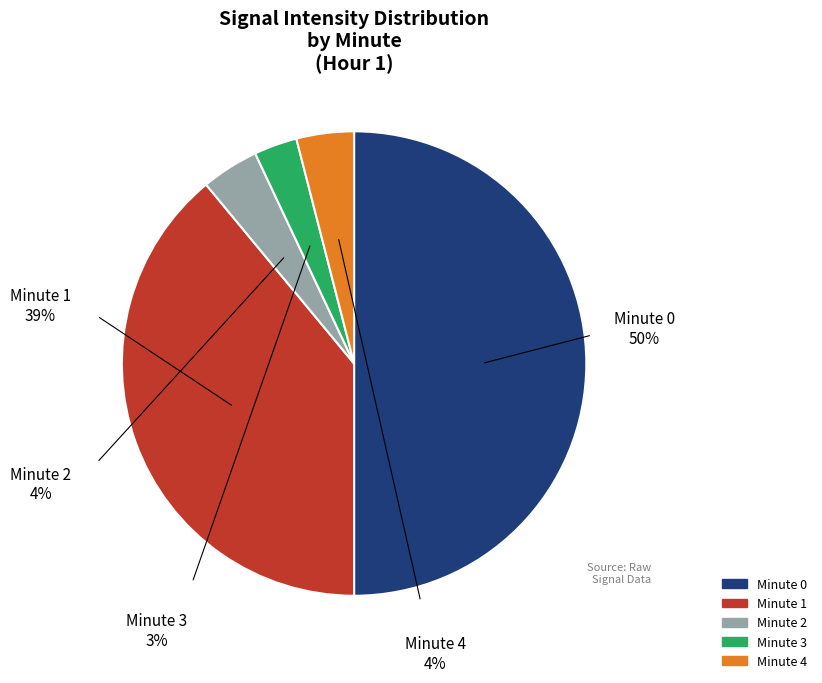

How much of the chart is everything except 1?

61.0%